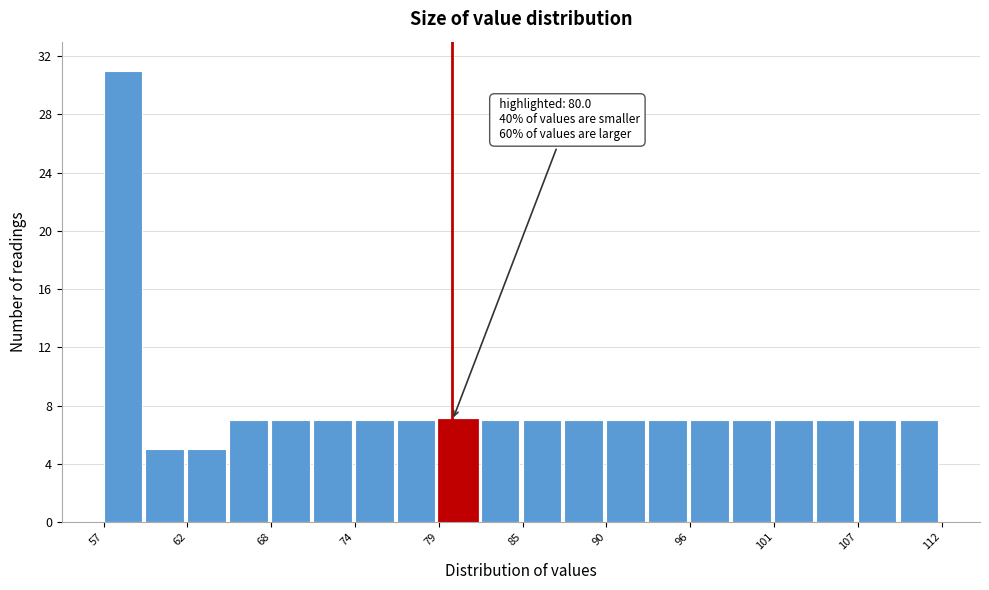

Read against the x-axis, roughly where is the centre of the tallest bar?

58